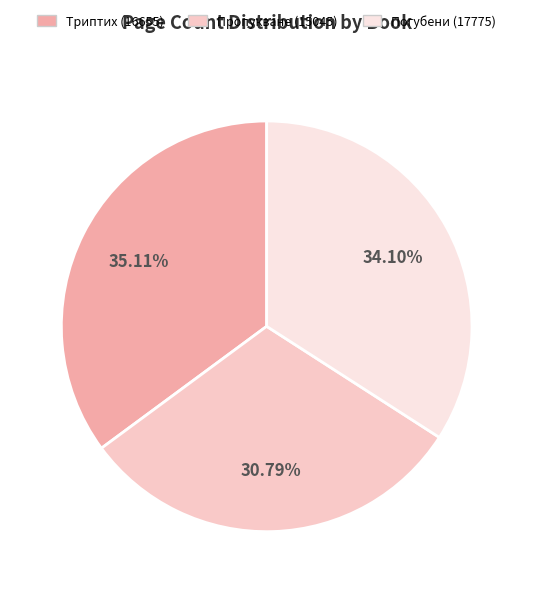

How many slices are in this pie chart?

3